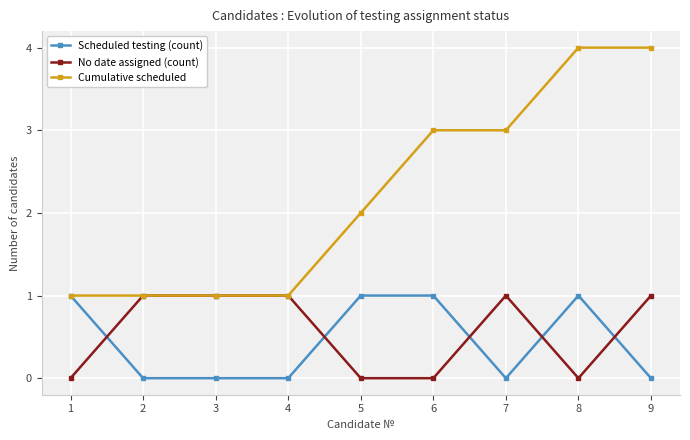

What is the value of the Cumulative scheduled point at the 9th from the left?

4